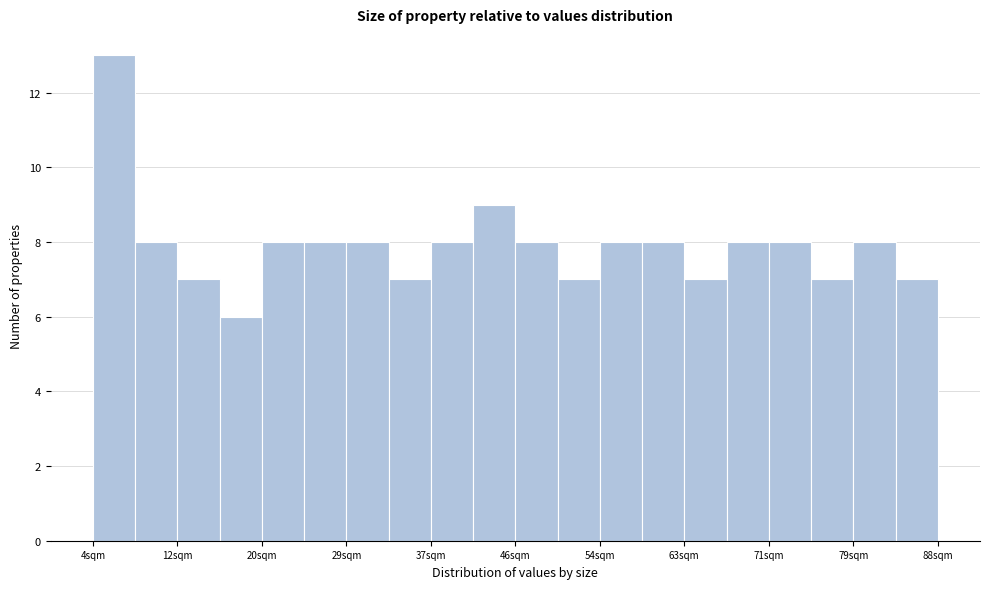

Which range on the x-axis has the tallest bar?

4 to 8